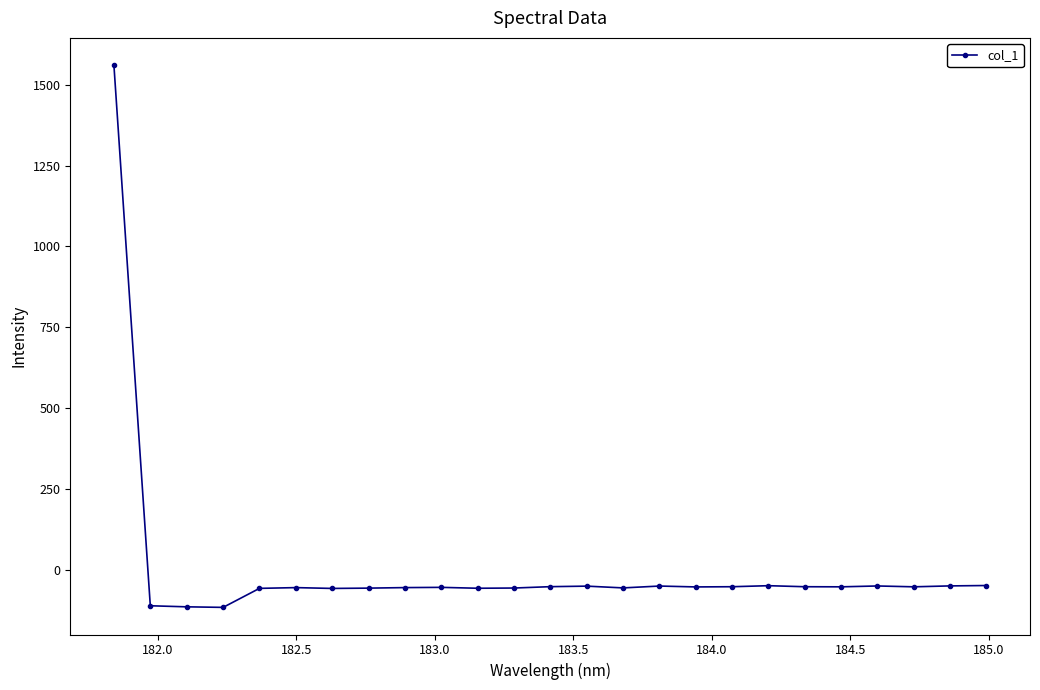

True or false: there are more than 2 points higher than both neighbors.

True